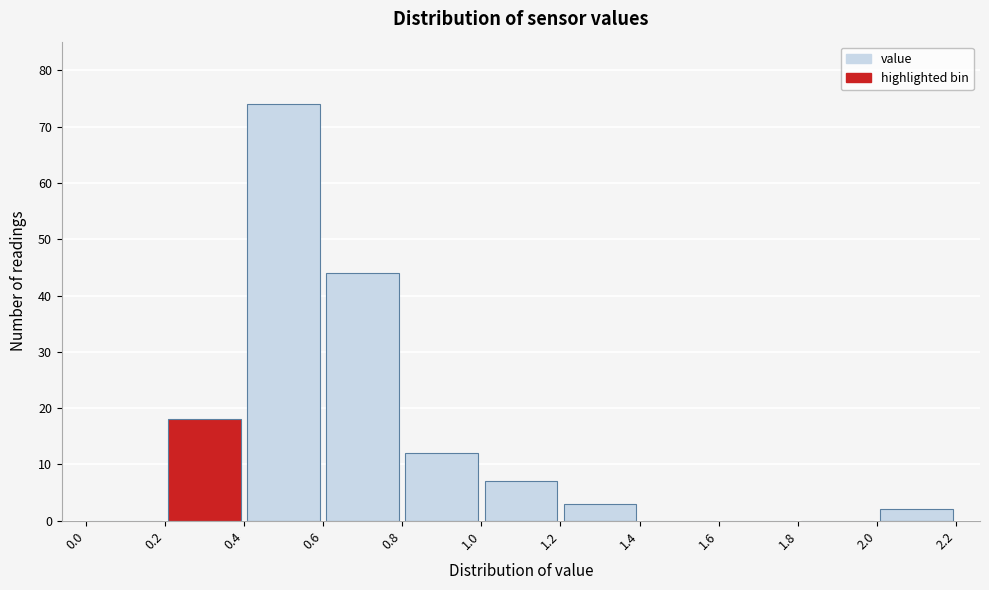

Over which range of the x-axis is the bar tallest?

0.4 to 0.6